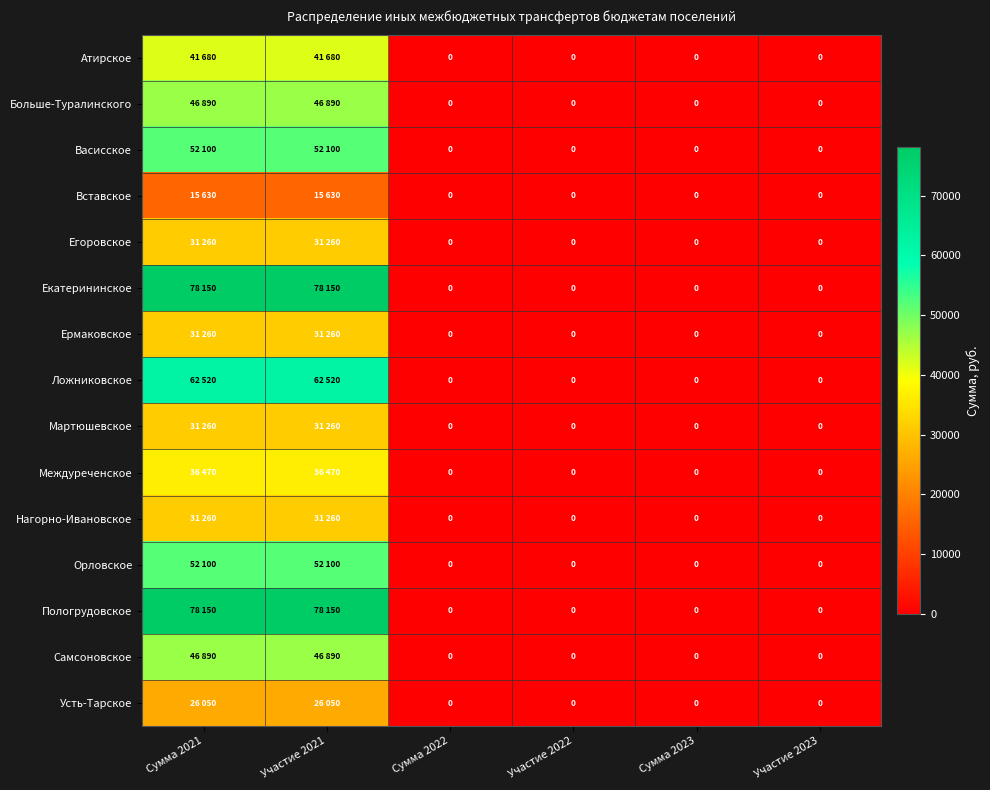

Which has a higher value, Сумма 2021 or Участие 2021?

Сумма 2021